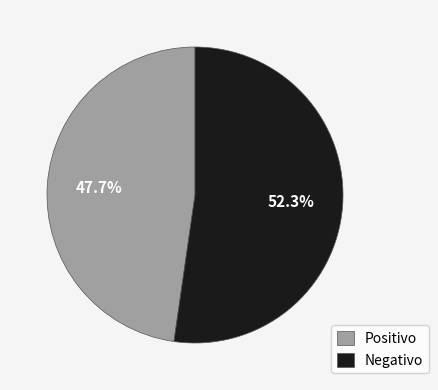

What is the ratio of the value at Negativo to the value at Positivo?

1.1